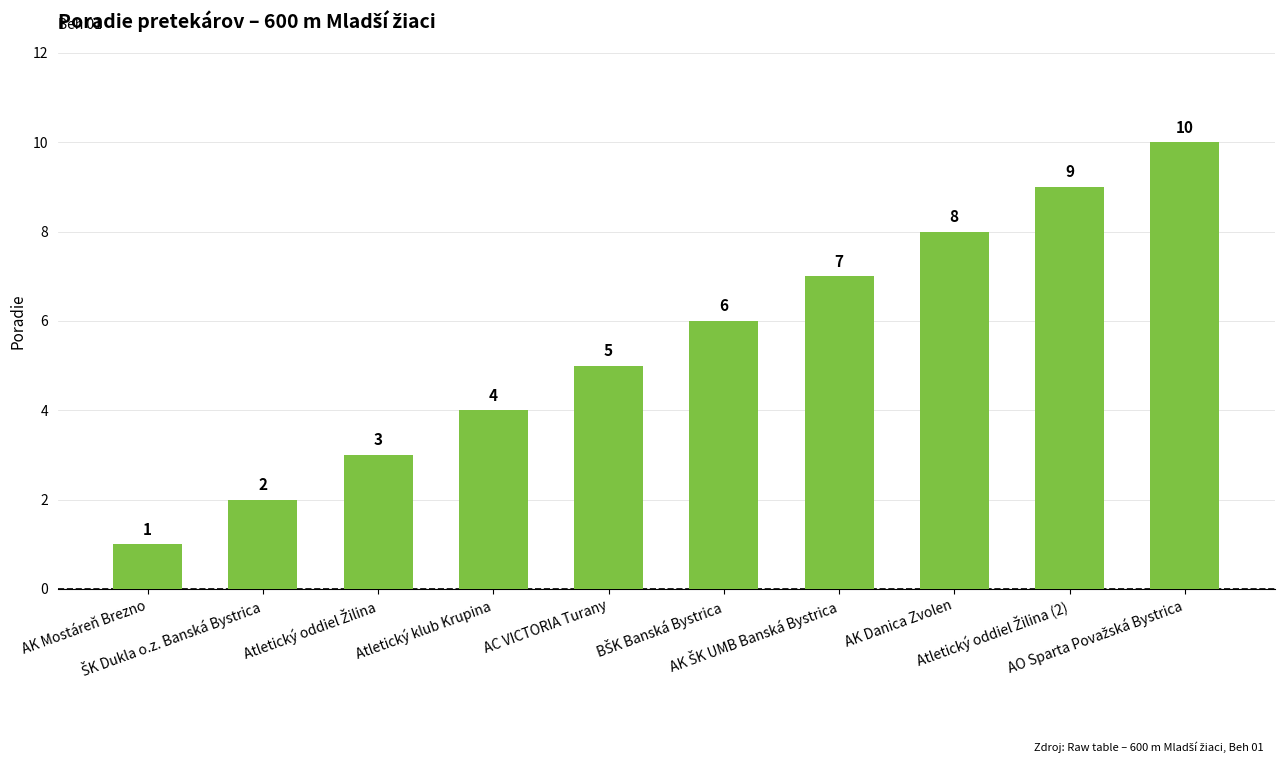

What is the average value?

6